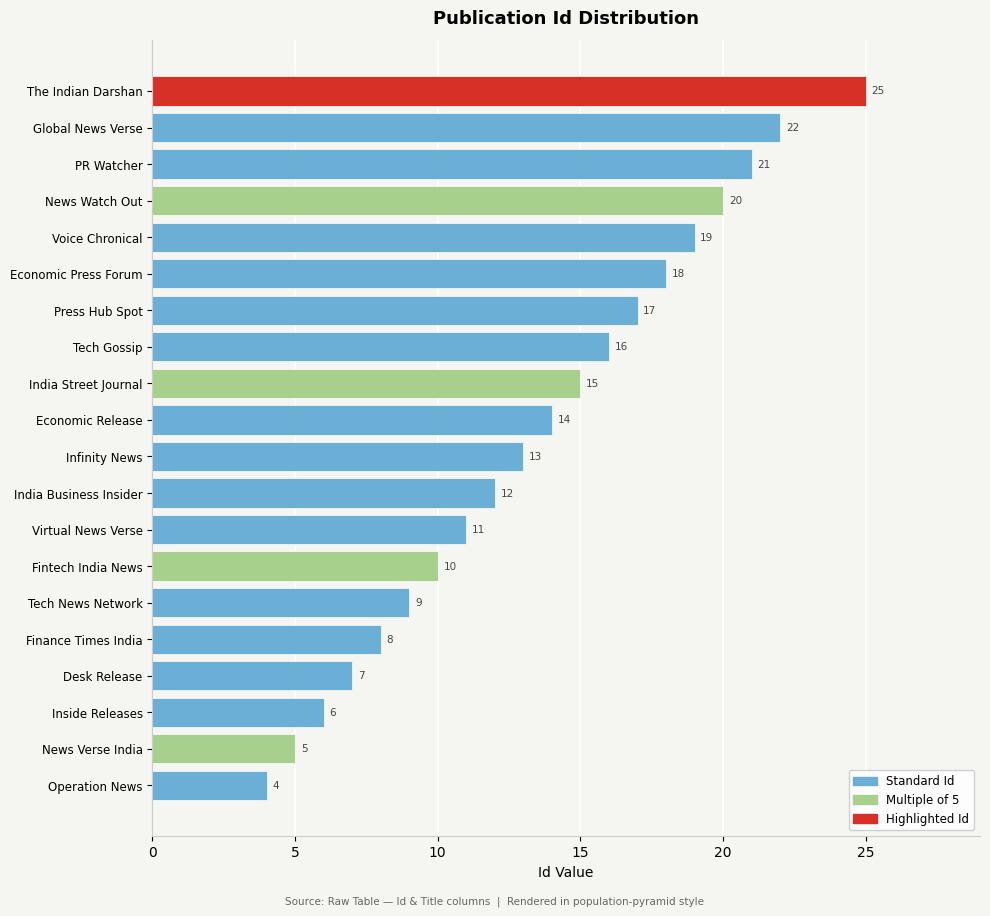

Approximately how many times larger is the value at News Watch Out compared to News Verse India?

4.0